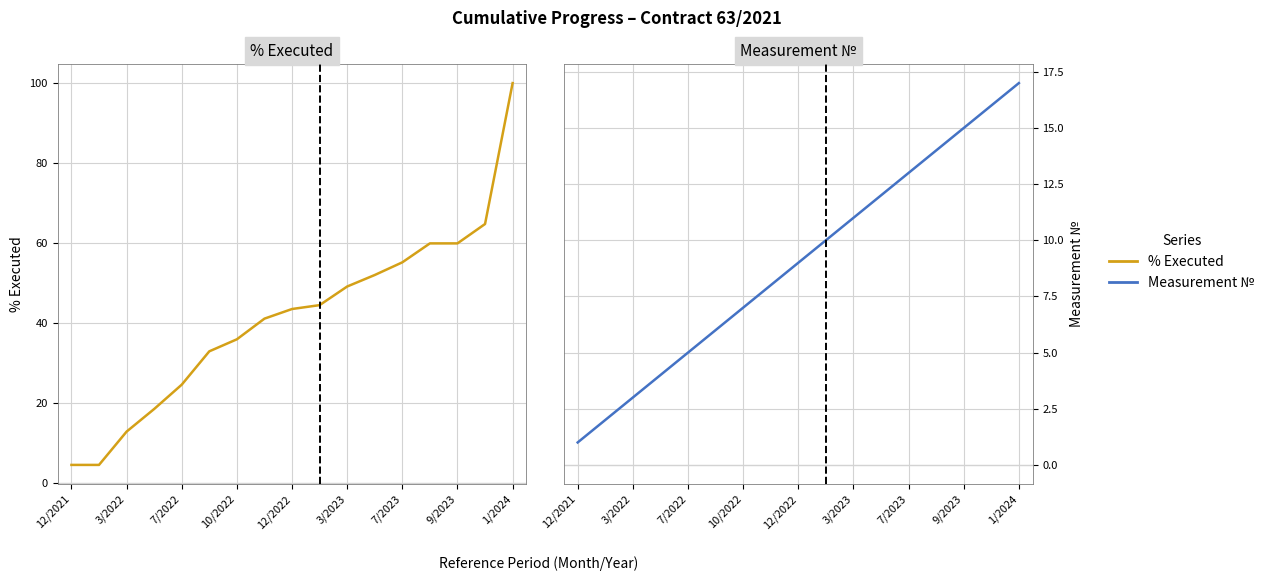

True or false: Nº has more than 2 points higher than both neighbors.

False